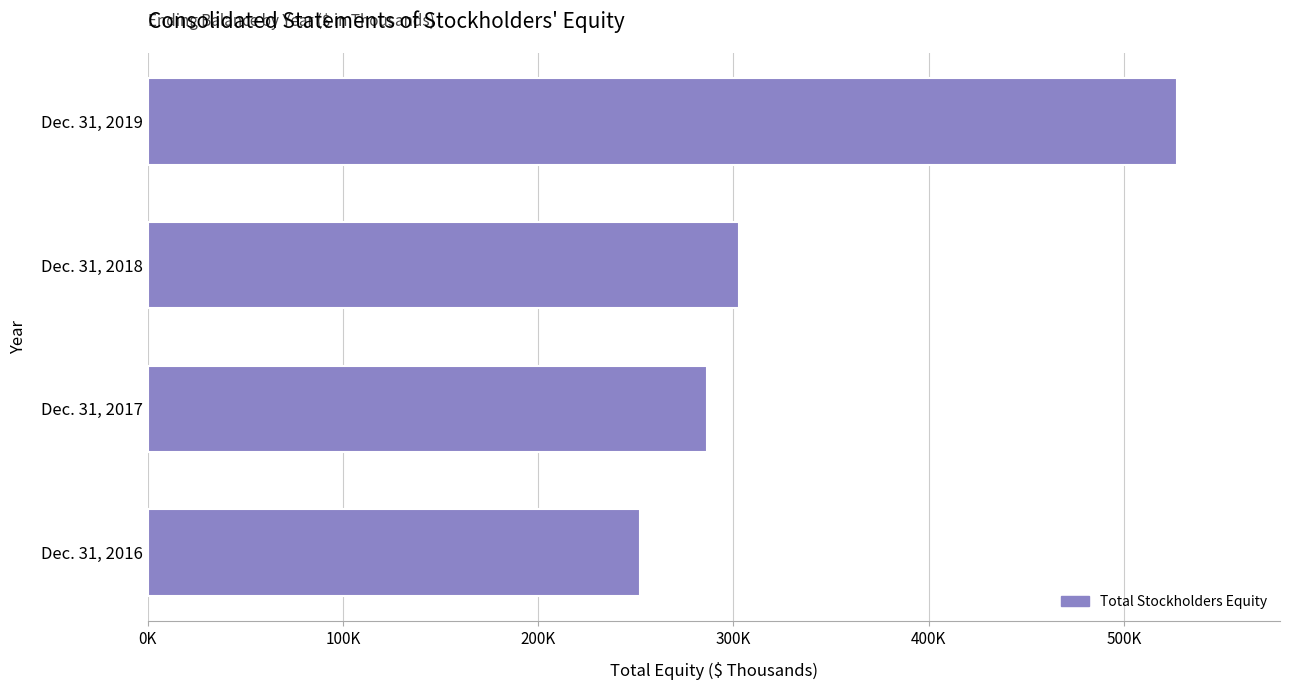

What is the maximum value shown in the chart?

527164